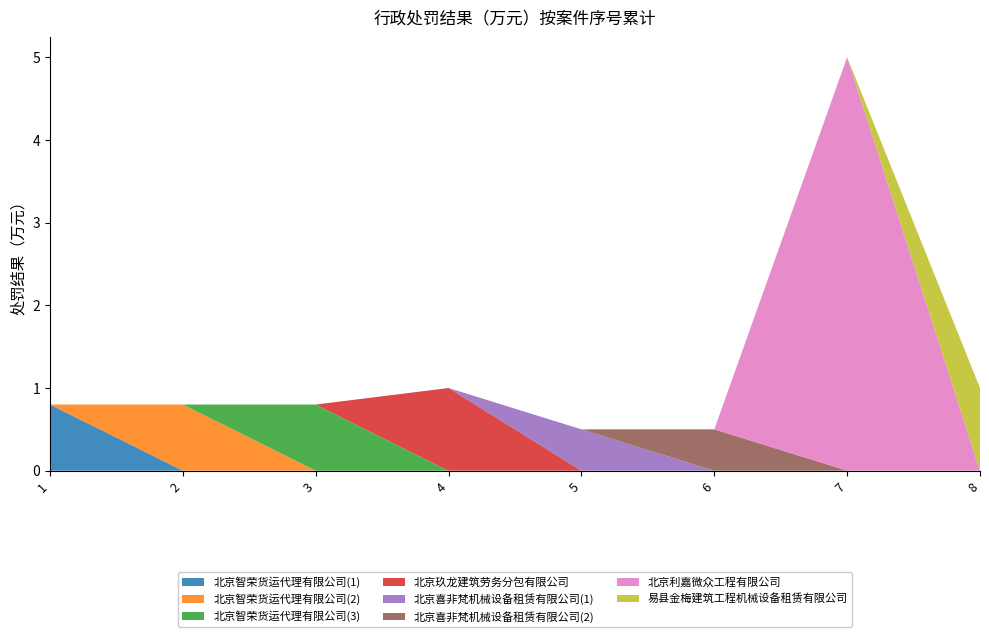

Reading left to right, extract all data points from this chart.

序号: 2024-01-12=1.0	2024-01-12=2.0	2024-01-12=3.0	2024-01-12=4.0	2024-01-12=5.0	2024-01-12=6.0	2024-01-12=7.0	2024-01-12=8.0
处罚结果（万元）: 2024-01-12=0.8	2024-01-12=0.8	2024-01-12=0.8	2024-01-12=1.0	2024-01-12=0.5	2024-01-12=0.5	2024-01-12=5.0	2024-01-12=1.0